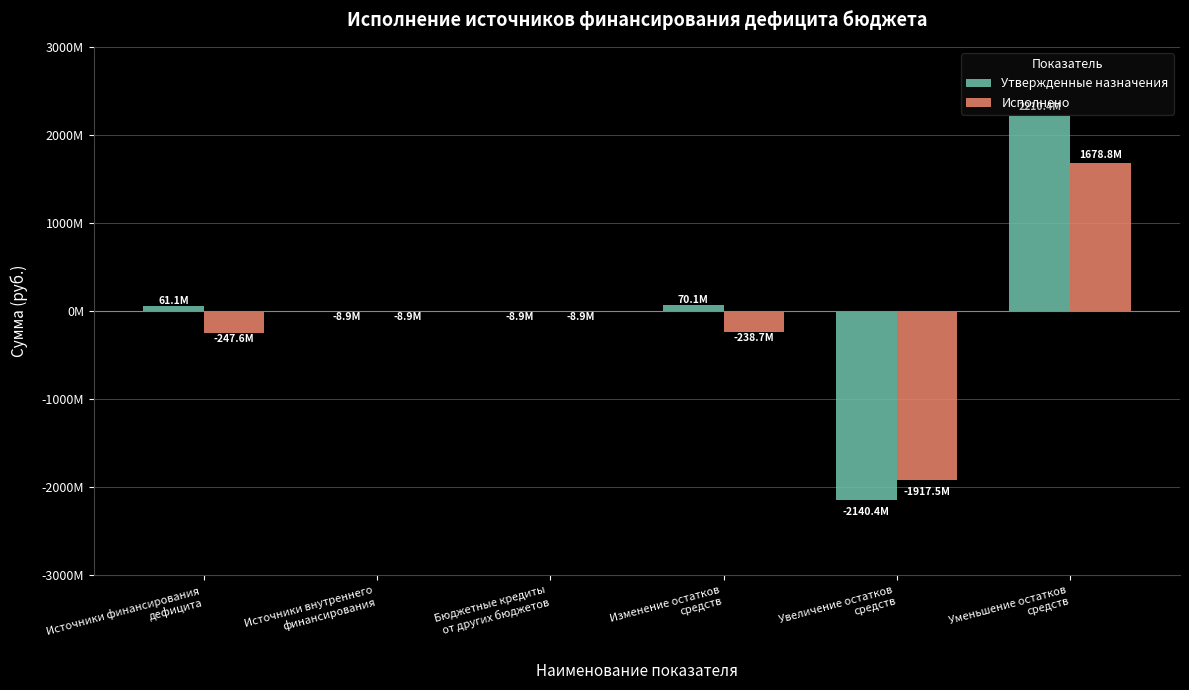

What are all the series names shown in the legend?

Утвержденные назначения, Исполнено